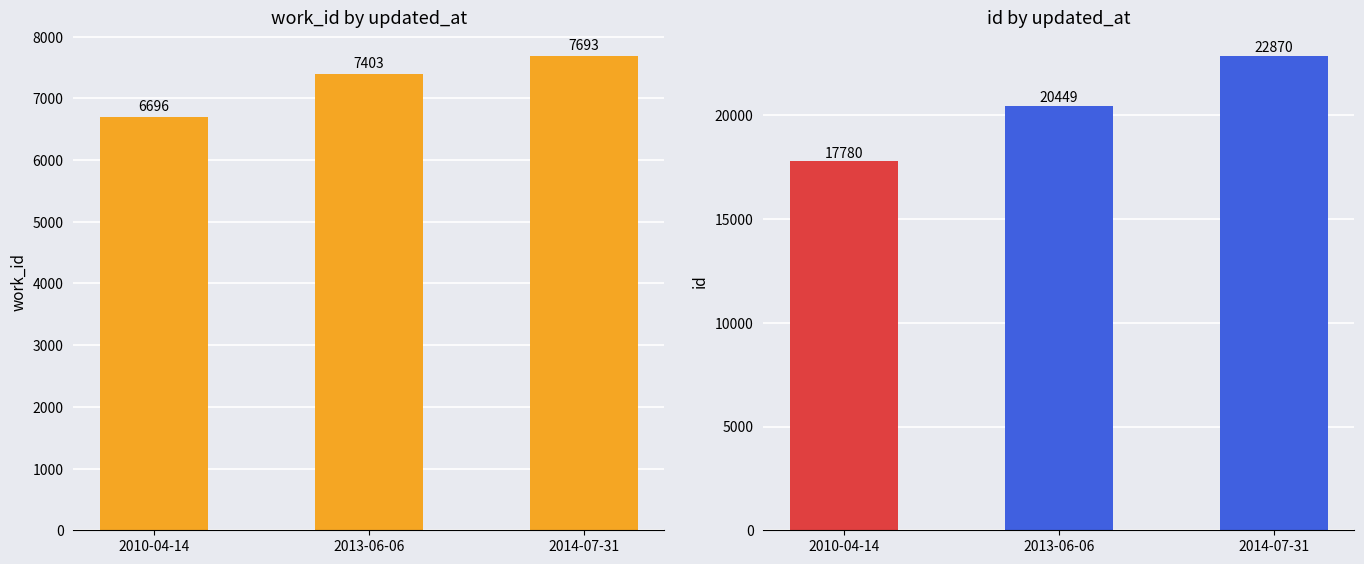

What is the label of the 1st bar from the left?

2010-04-14